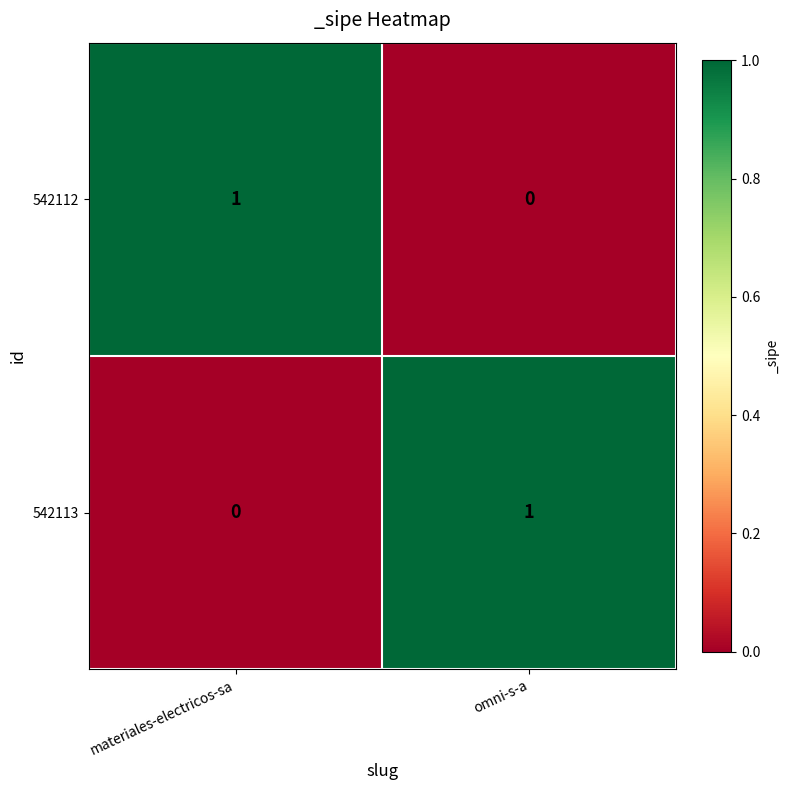

Reading left to right, what are all the values shown in this chart?

542112: materiales-electricos-sa=1	omni-s-a=0
542113: materiales-electricos-sa=0	omni-s-a=1